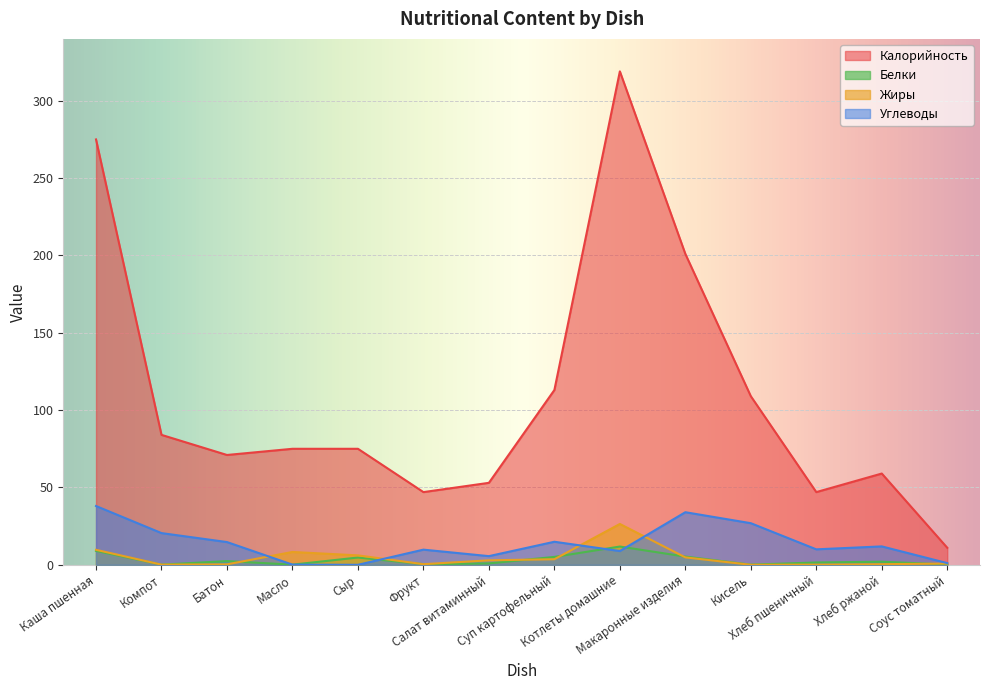

Which has a higher value, Фрукт or Макаронные изделия?

Макаронные изделия